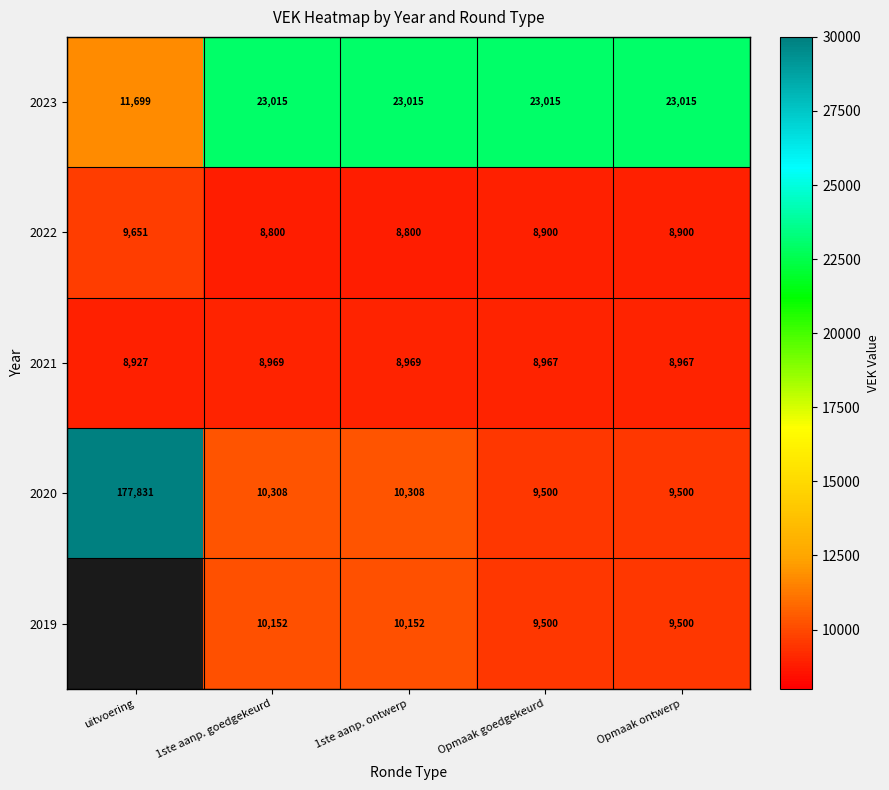

Is the value of 2019 at 1ste aanp. ontwerp greater than the value of 2021 at Opmaak ontwerp?

Yes